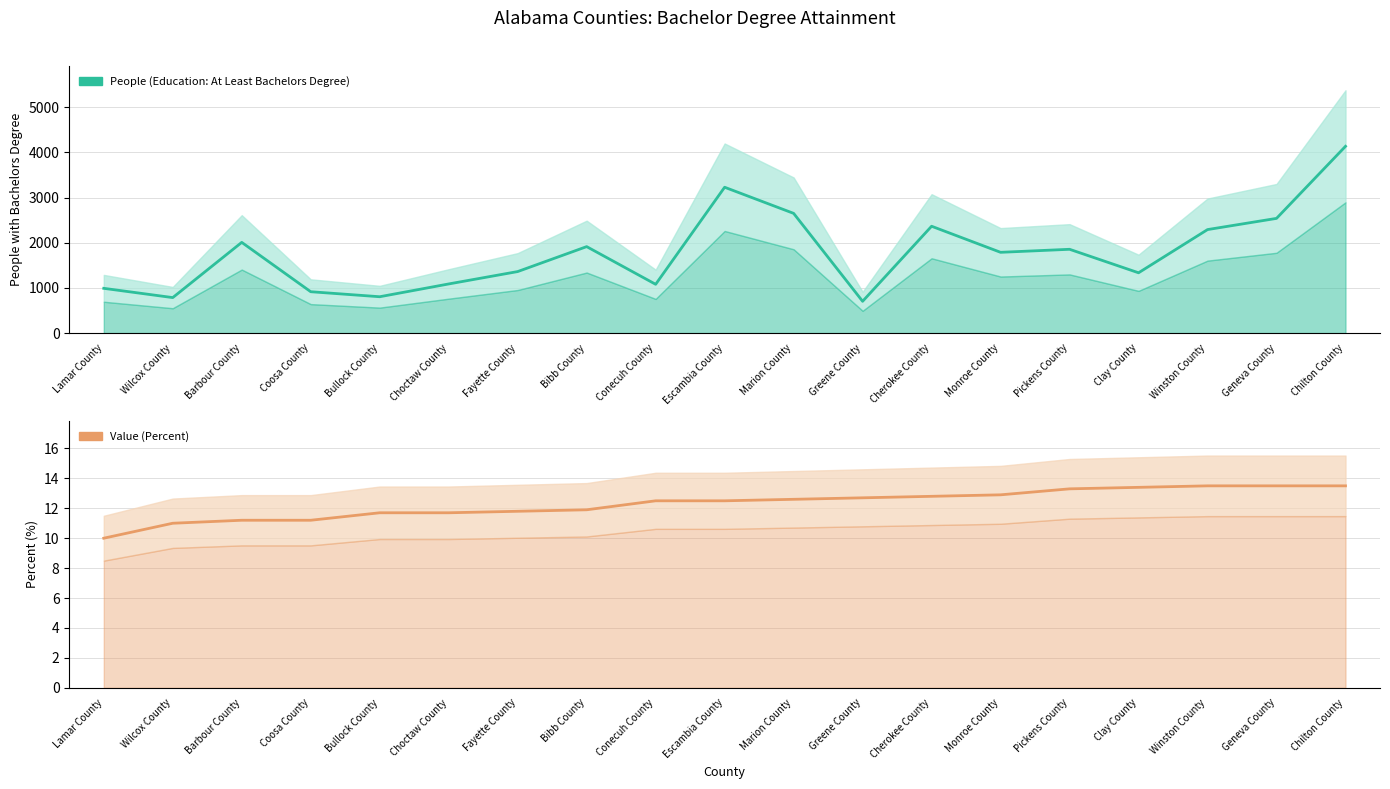

Reading left to right, what are all the values shown in this chart?

People (Education: At Least Bachelors Degree): 990.0	785.0	2007.0	915.0	804.0	1087.0	1361.0	1913.0	1079.0	3227.0	2649.0	703.0	2364.0	1787.0	1854.0	1334.0	2290.0	2538.0	4133.0
Value (Percent): 10.0	11.0	11.2	11.2	11.7	11.7	11.8	11.9	12.5	12.5	12.6	12.7	12.8	12.9	13.3	13.4	13.5	13.5	13.5